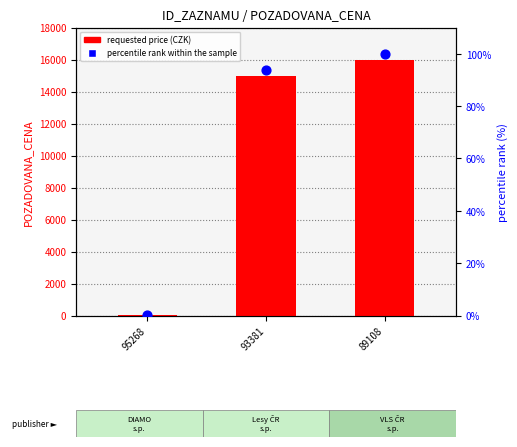

Which series reaches the minimum Y coordinate?

percentile rank within the sample